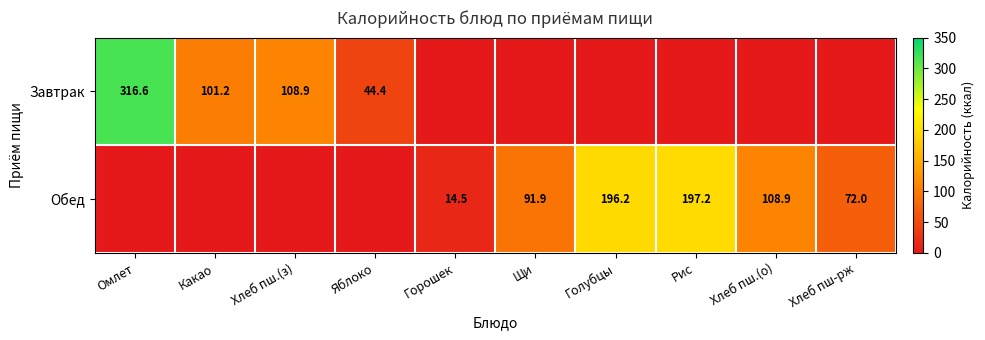

The value of Завтрак at Омлет is 316.6. True or false?

True